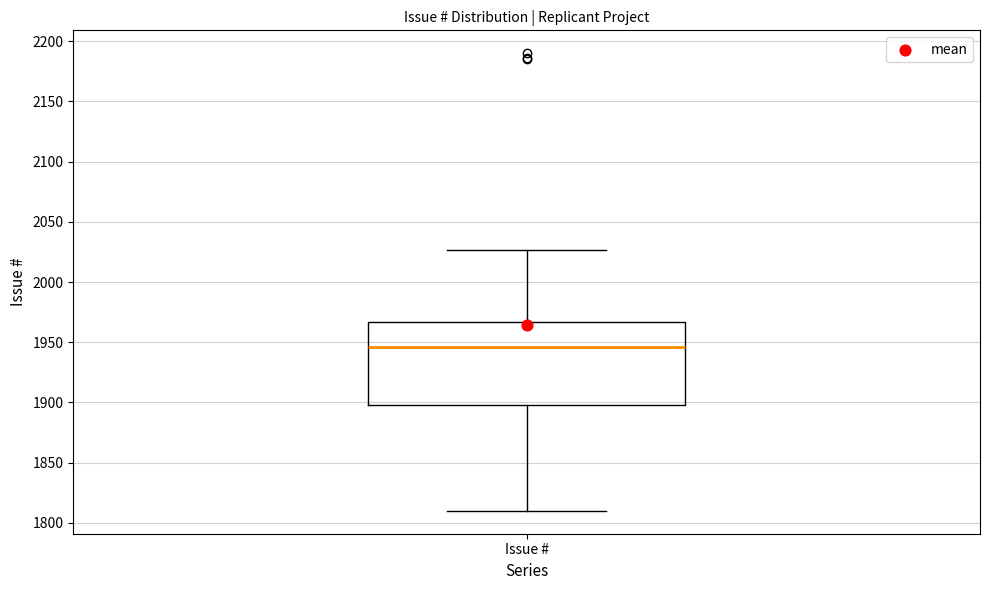

Read this box plot against the y-axis: the position of the median line, the range covered by the box, and the ends of both whiskers. The values are not printed on the chart, so give them approximately, as read against the axis.

median 1945, box 1900 to 1965, whiskers 1810 to 2025